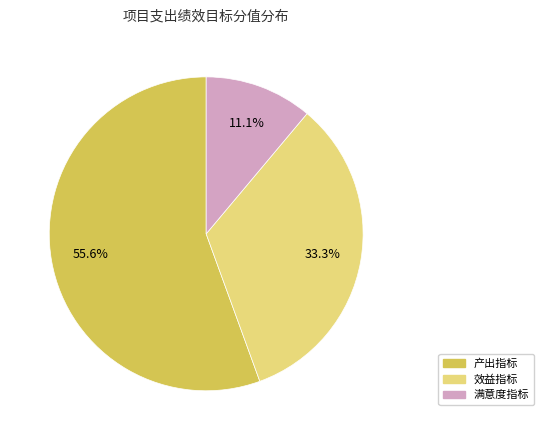

True or false: 产出指标 accounts for 48% of the total.

False